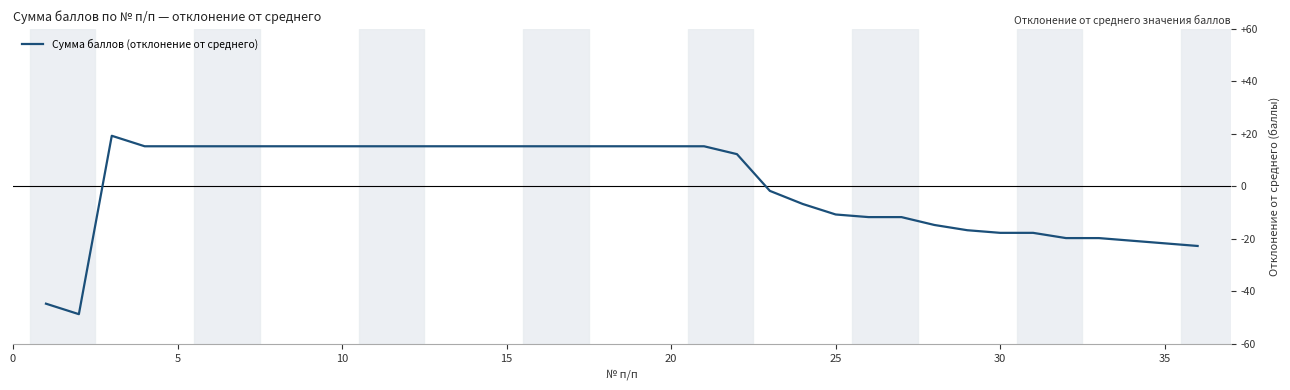

What is the difference between the maximum and minimum values?

68.0